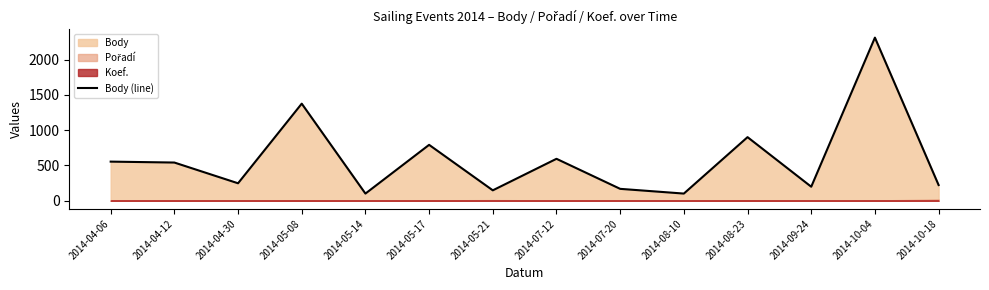

The chart shows a value of 449 at 2014-05-08. True or false?

False